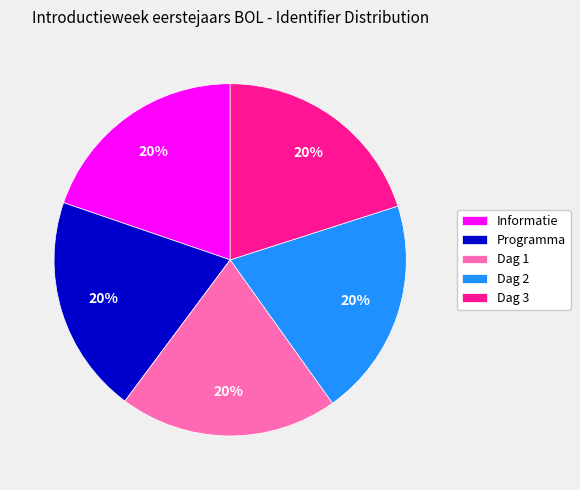

Combined, do Dag 3 and Informatie account for over 50%?

No